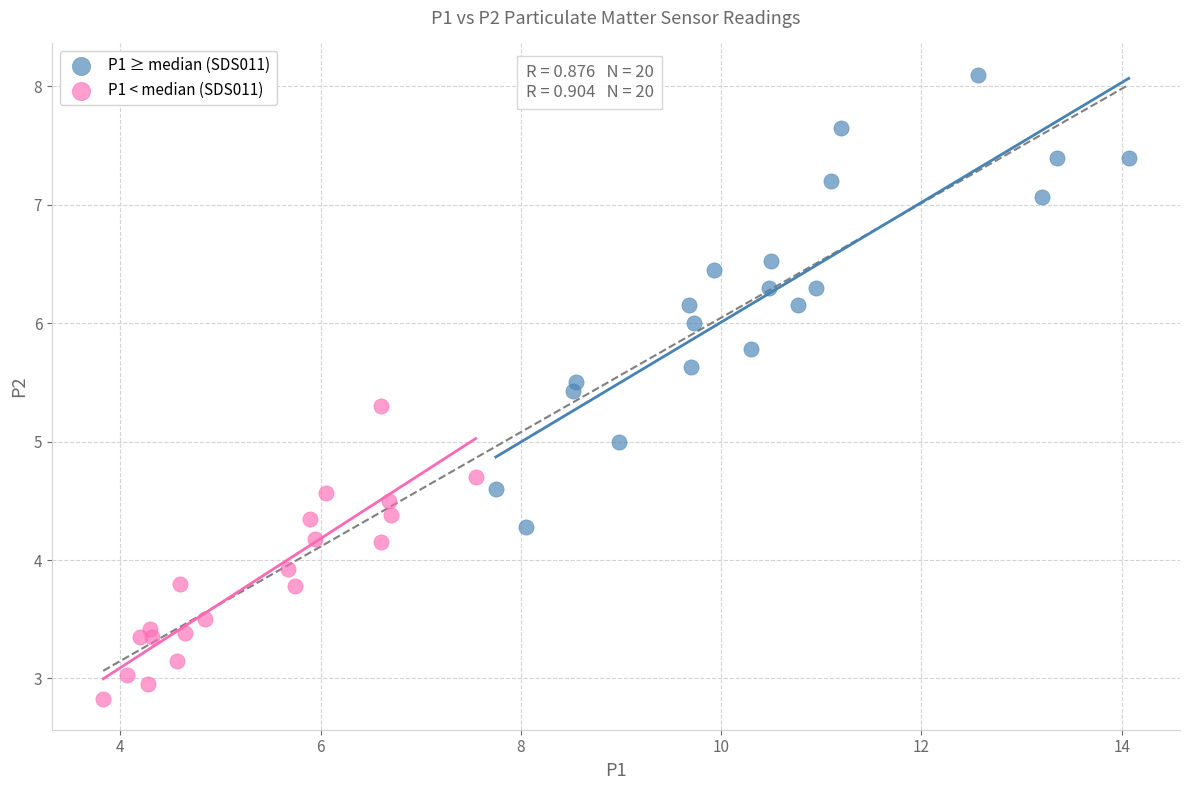

Which series contains the lowest Y value?

P1 < median (SDS011)